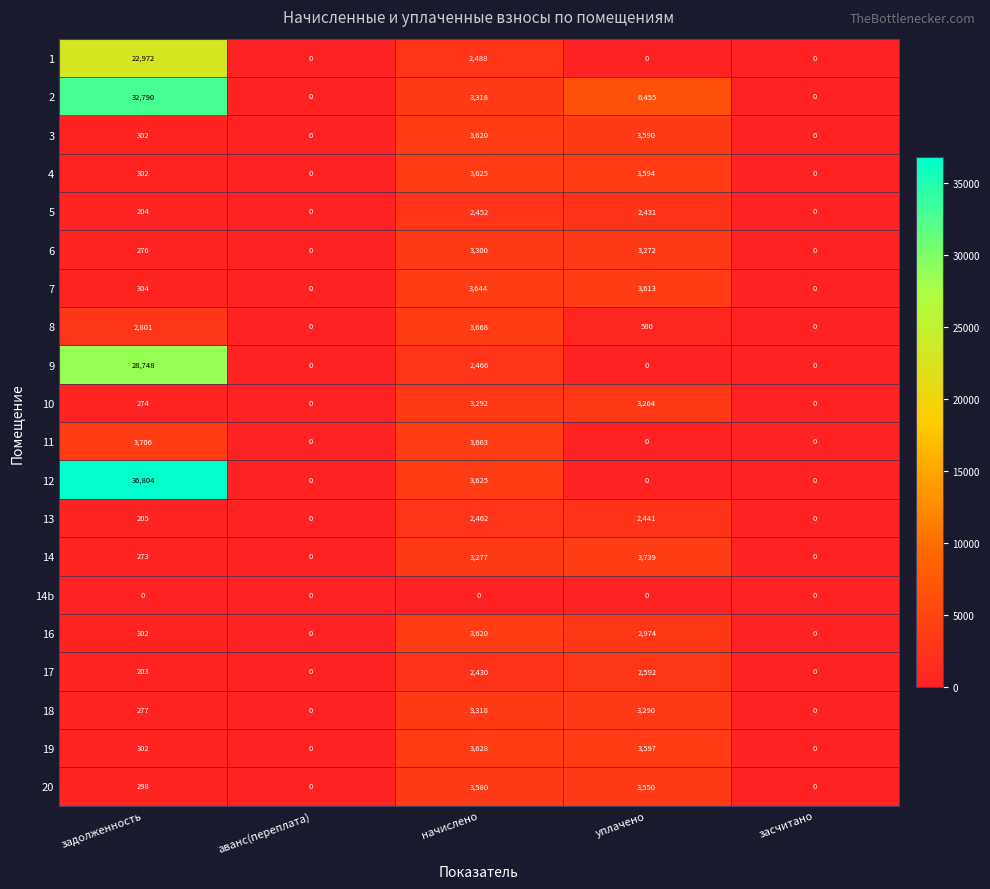

How many data points does each series have?

5